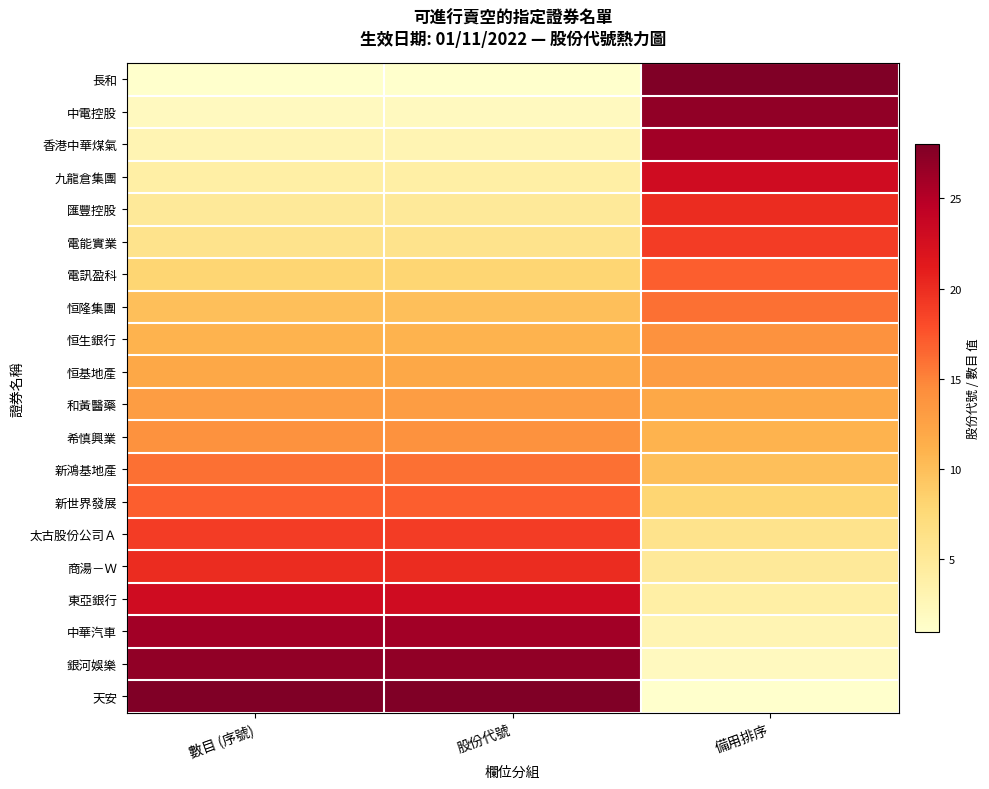

At which category is the sum across all series the highest?

數目 (序號)